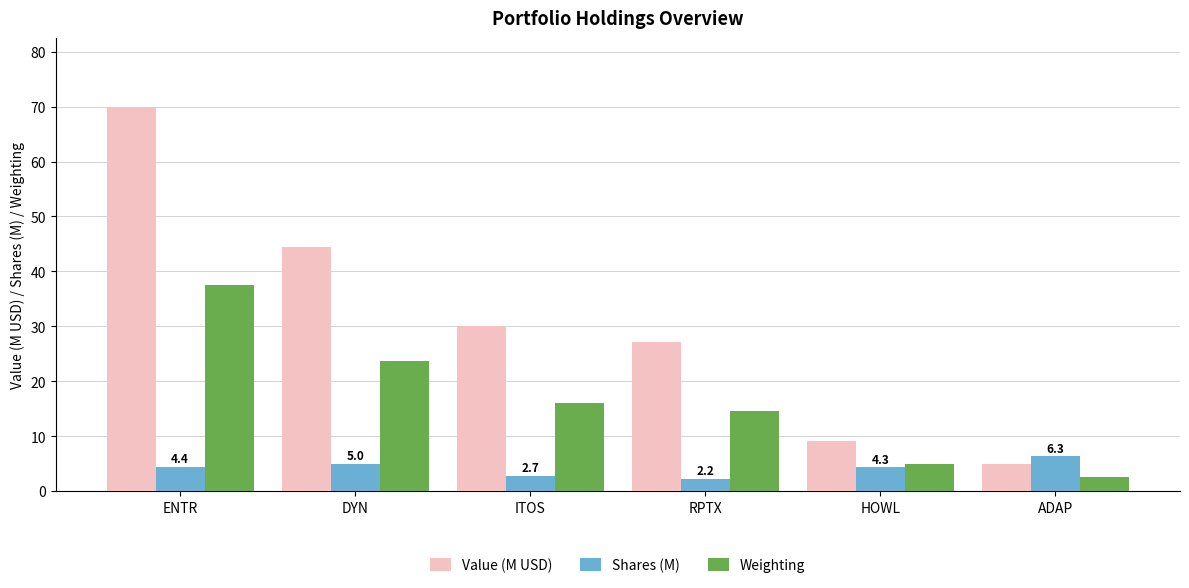

What is the sum of the Weighting values at ADAP and ITOS?

18.7